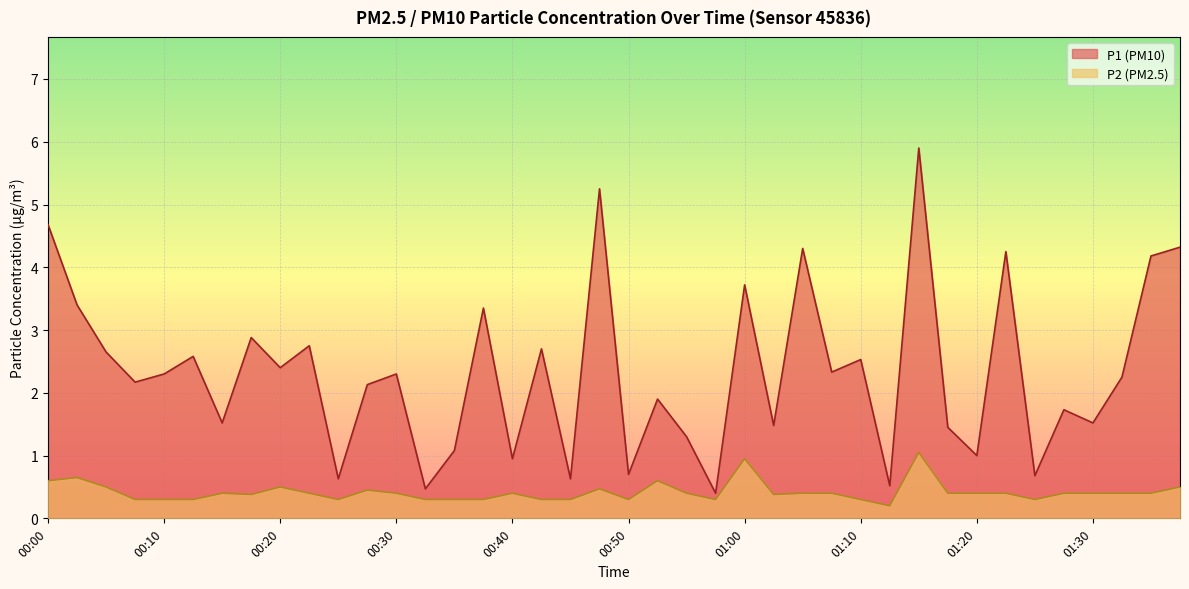

Is the value of P2 at 00:32 greater than the value of P1 at 00:05?

No